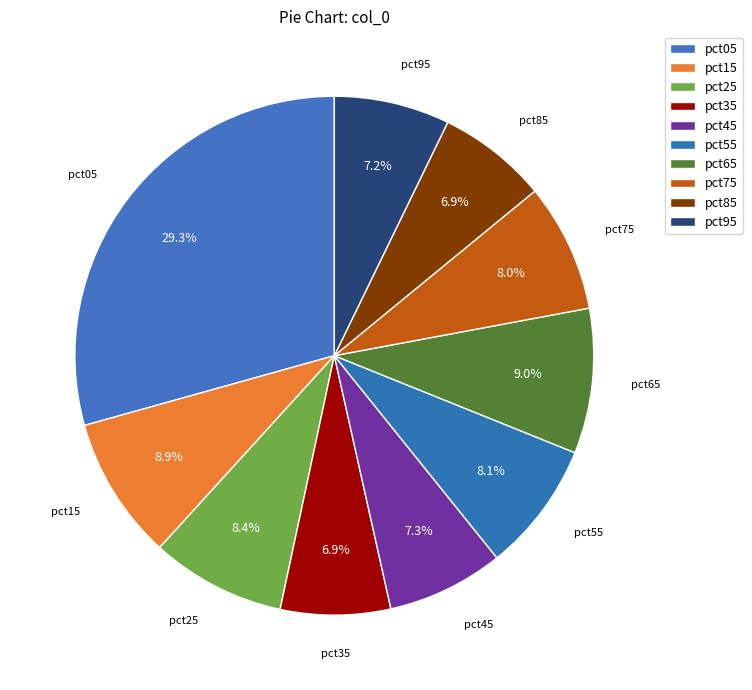

To the nearest percent, what is the difference between the largest and smallest slice percentages?

22%